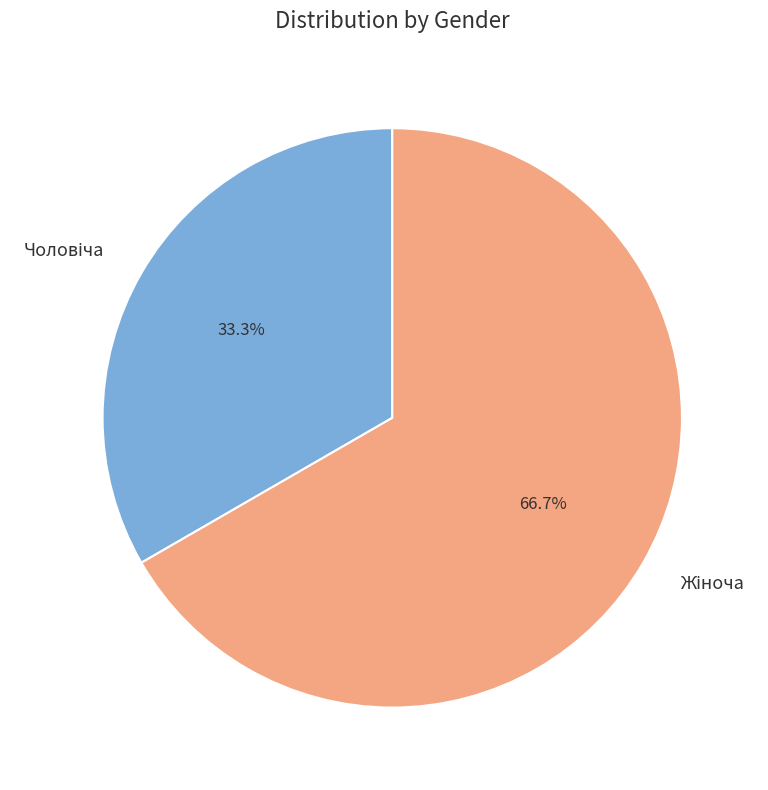

To the nearest percent, what is the difference between the largest and smallest slice percentages?

33%